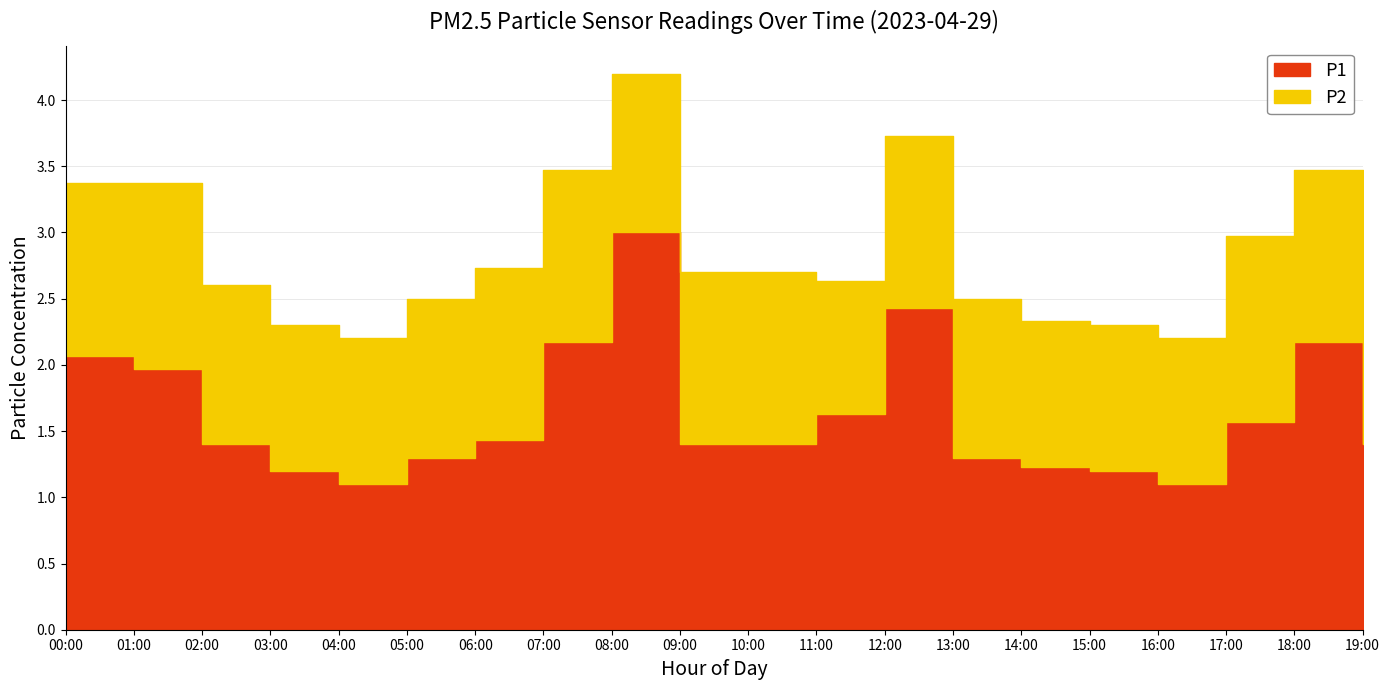

List the labels in order of P2 value, smallest first.

11:00, 03:00, 04:00, 14:00, 15:00, 16:00, 02:00, 05:00, 08:00, 13:00, 00:00, 06:00, 07:00, 09:00, 10:00, 12:00, 18:00, 19:00, 01:00, 17:00